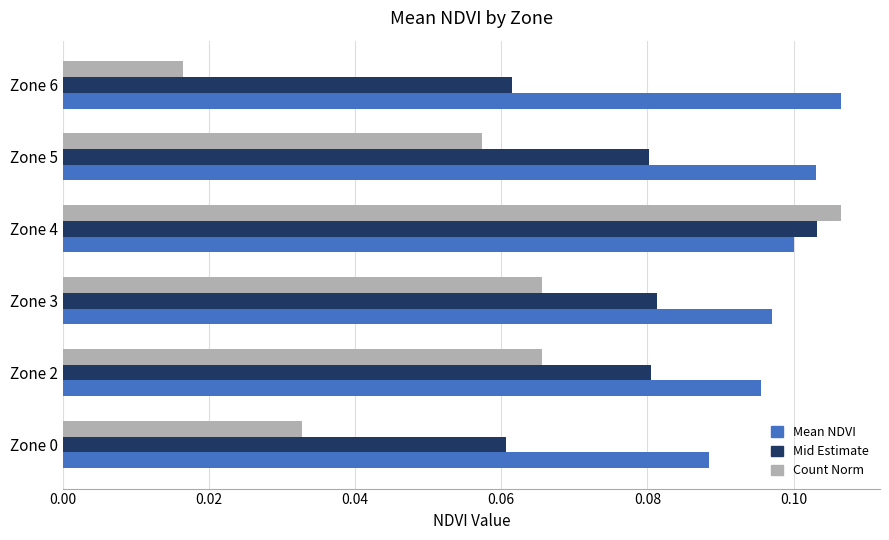

At which category is the sum across all series the highest?

Zone 4